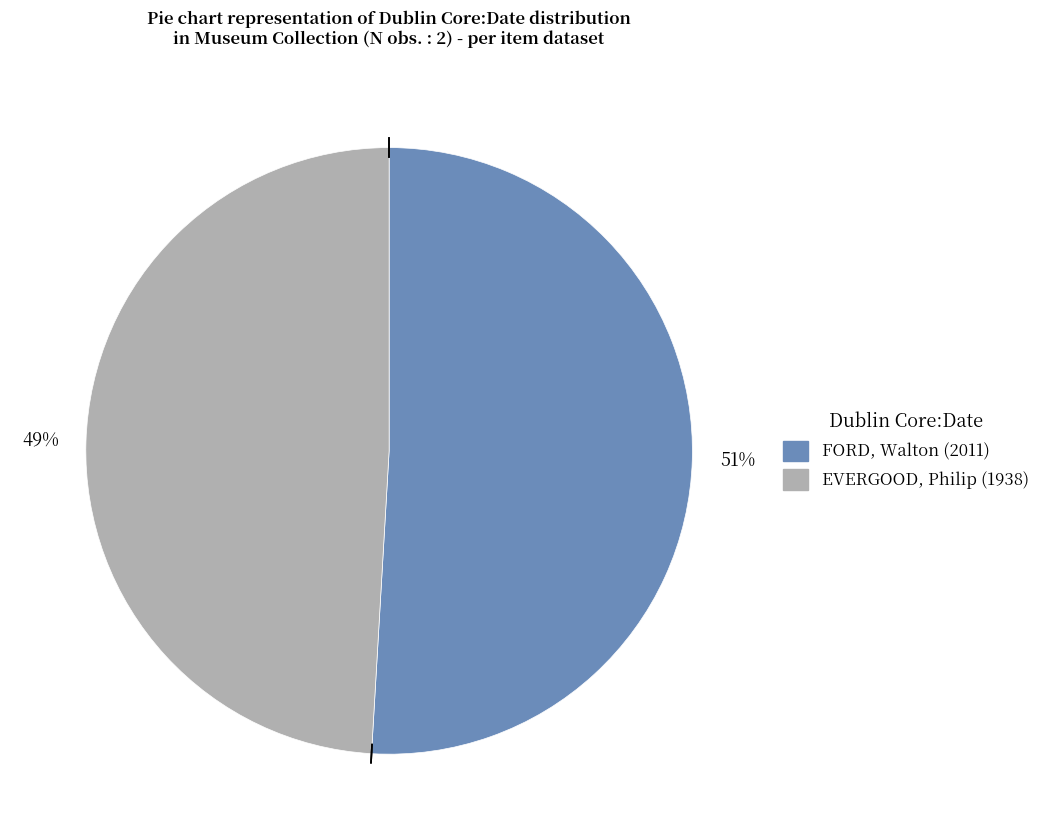

What is the ratio of the value at EVERGOOD, Philip (1938) to the value at FORD, Walton (2011)?

1.0